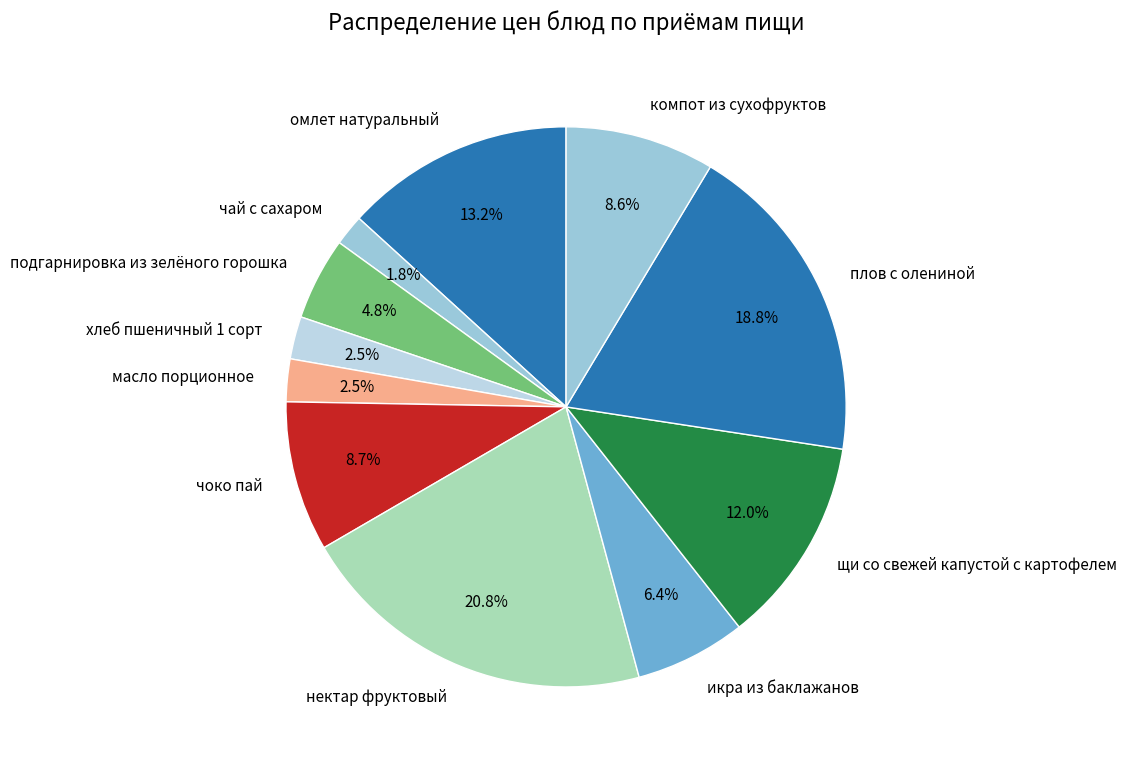

Is it true that икра из баклажанов is 6% of the pie?

True